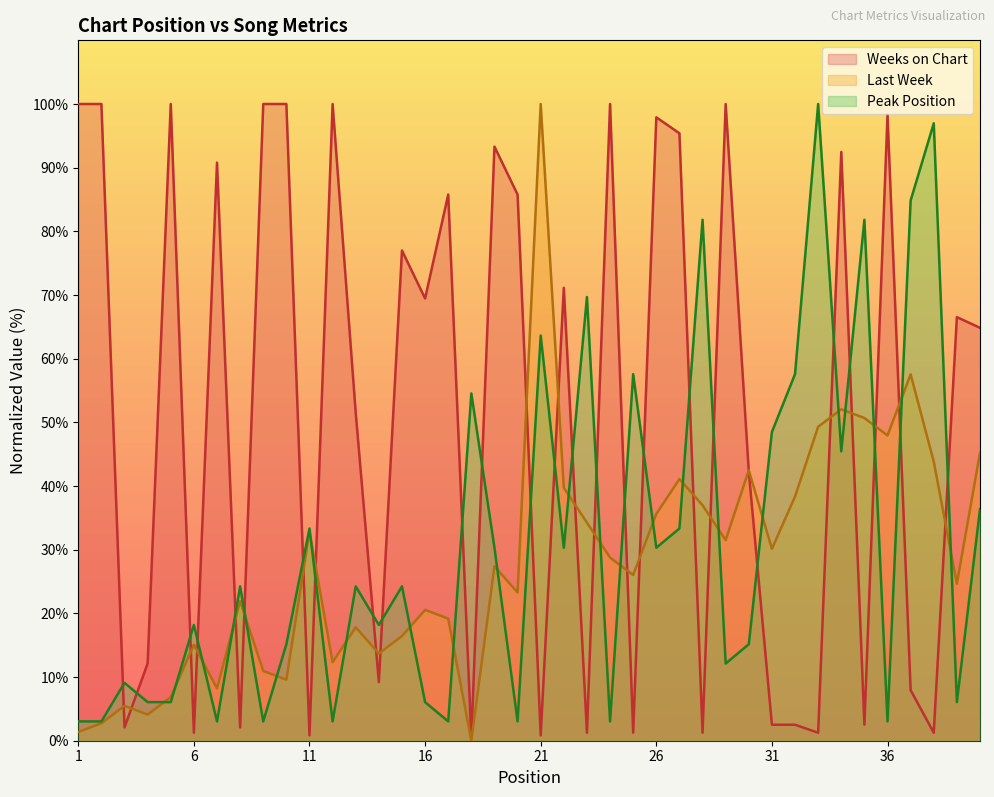

At which label does Peak Position reach its minimum?

1